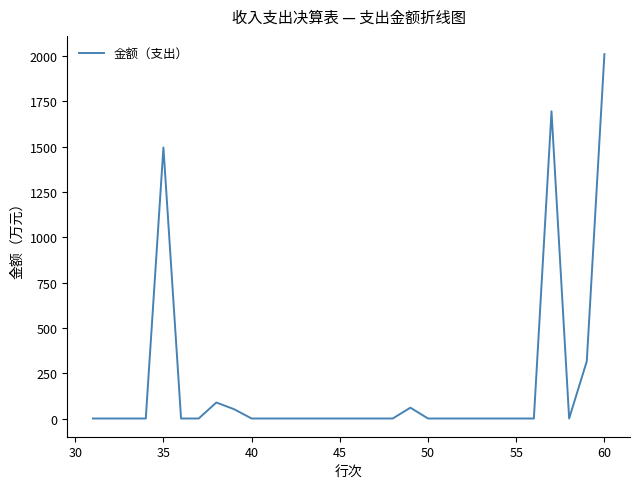

Does the chart display data point markers on the line(s)?

No